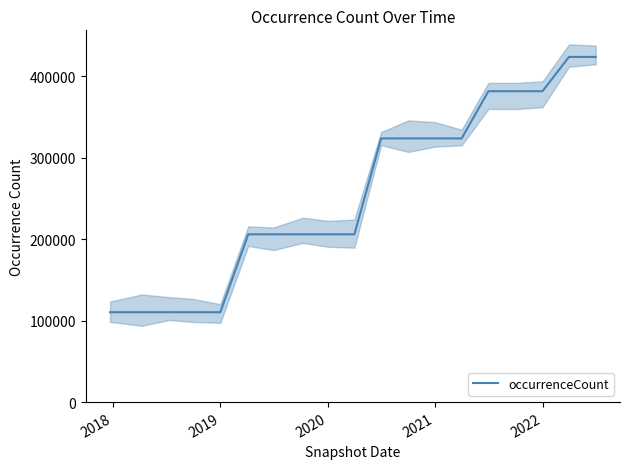

The value of occurrenceCount at 2020 is 58358. True or false?

False